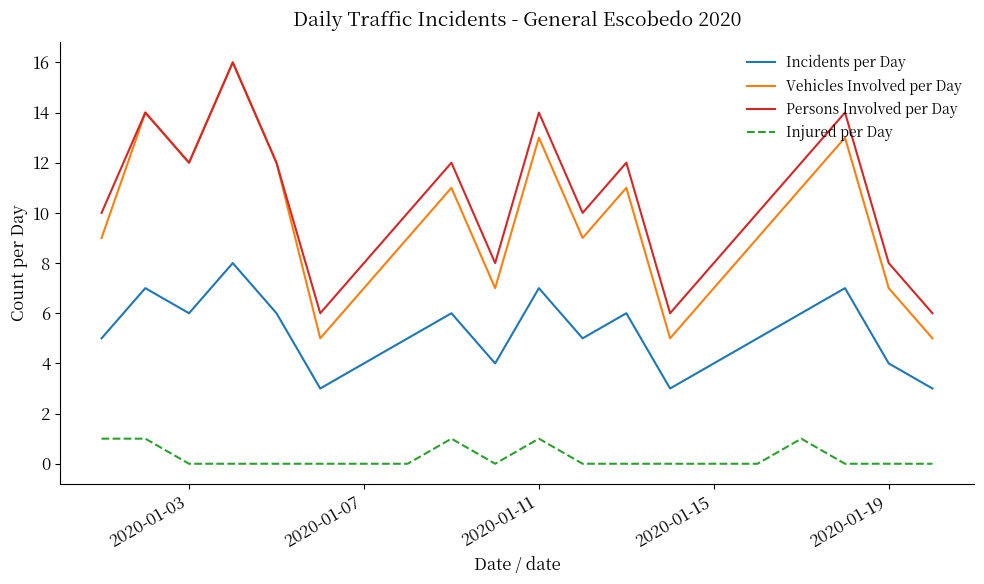

Which series has the widest spread of values?

Vehicles Involved per Day